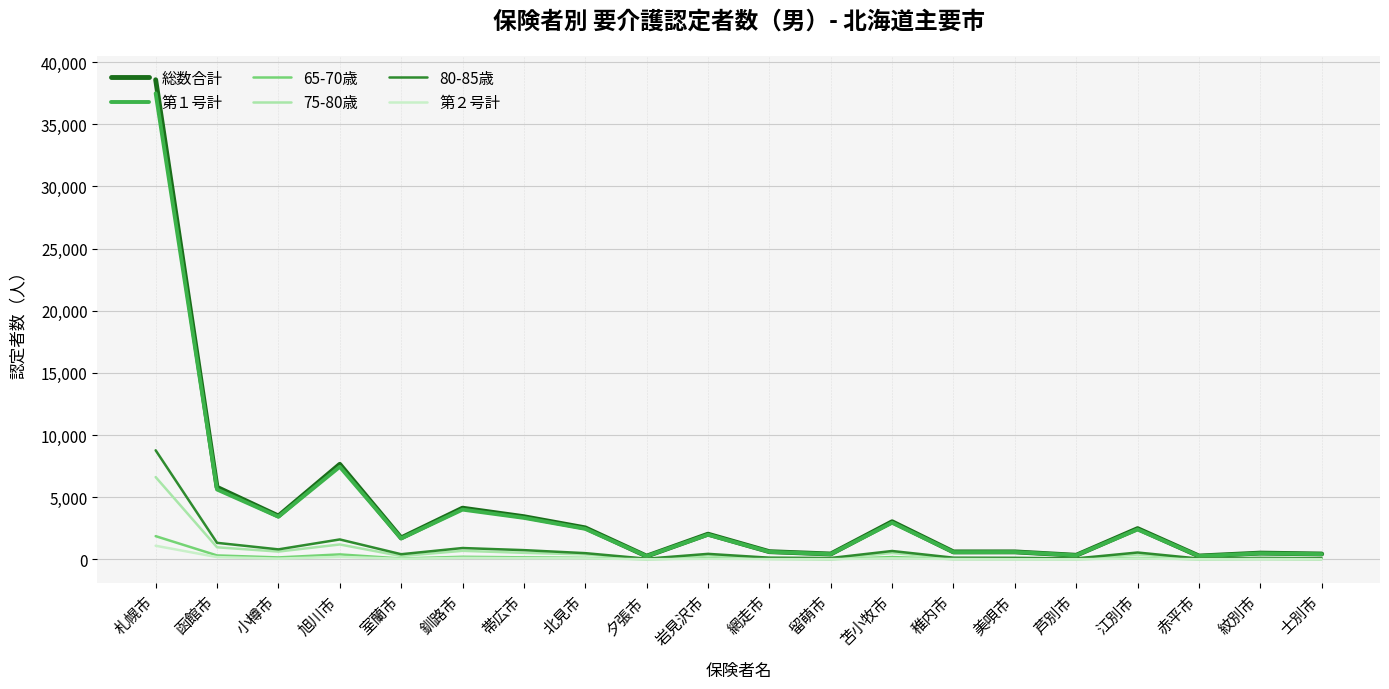

Where is the first local maximum for 総数合計?

旭川市